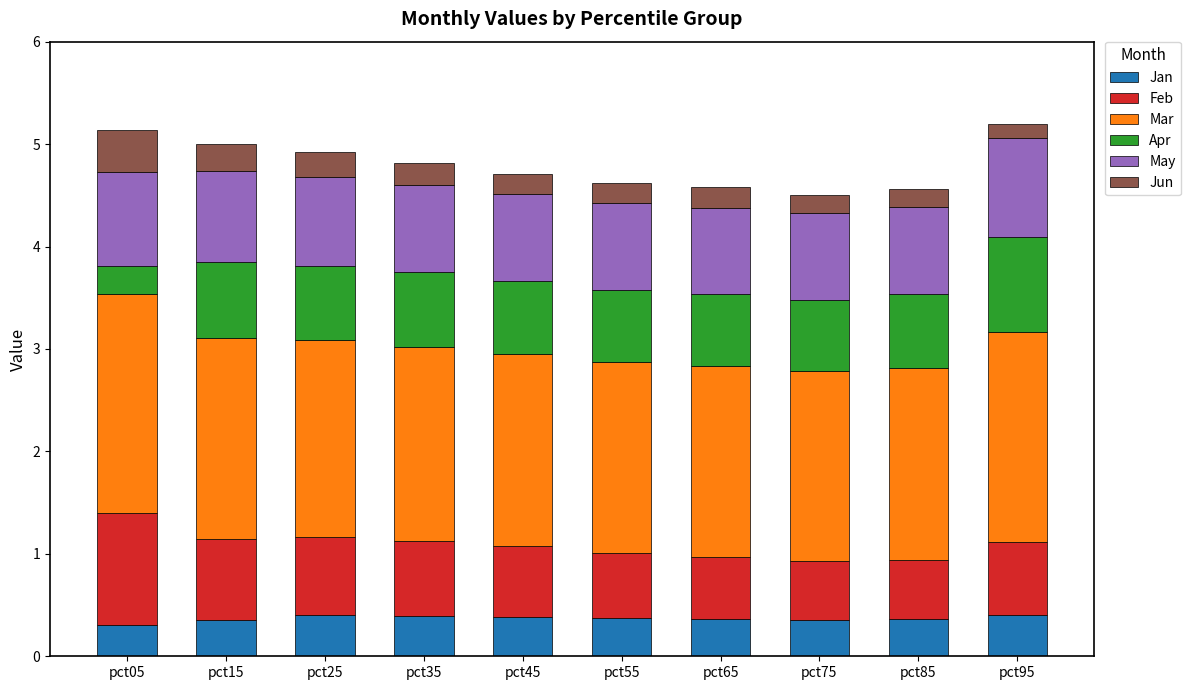

Does the chart contain stacked bars?

Yes